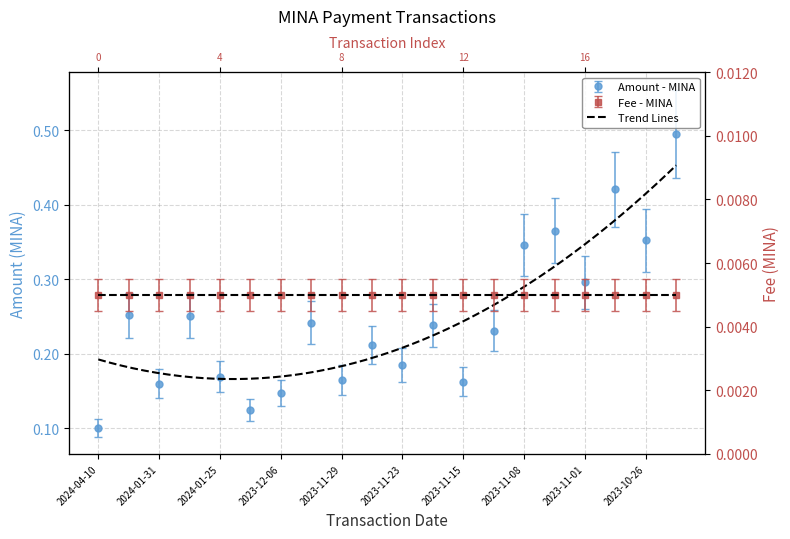

The value at 2023-10-29 is 0.7. True or false?

False